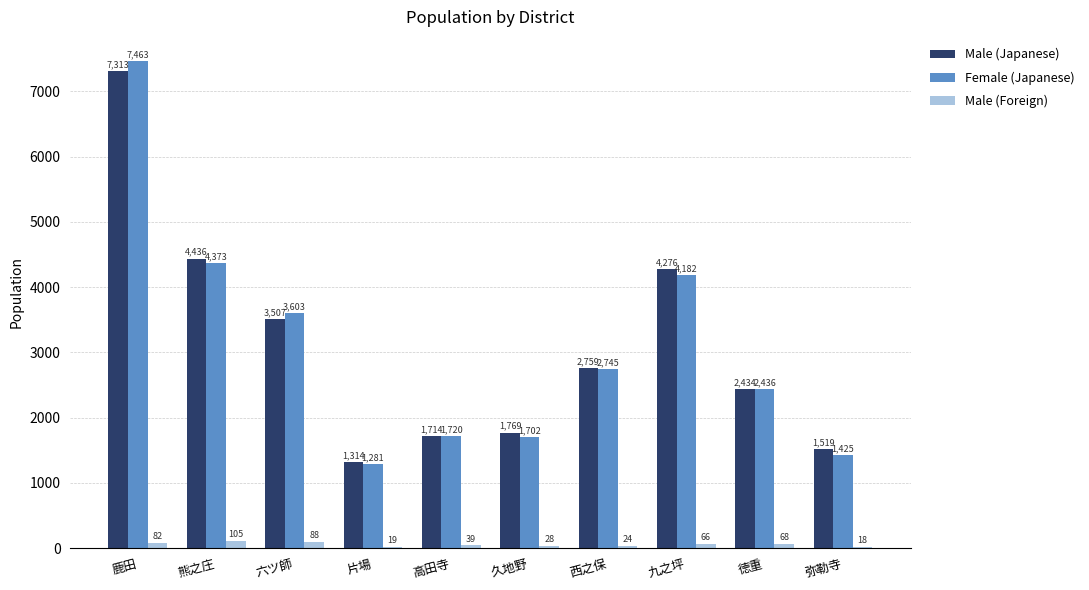

How many data points does each series have?

10